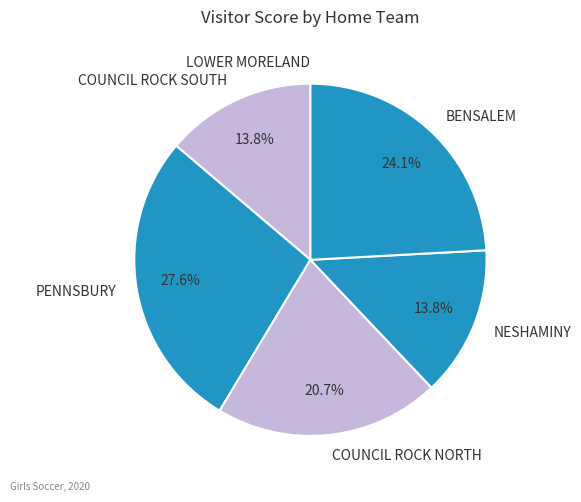

Which slice is the largest?

PENNSBURY